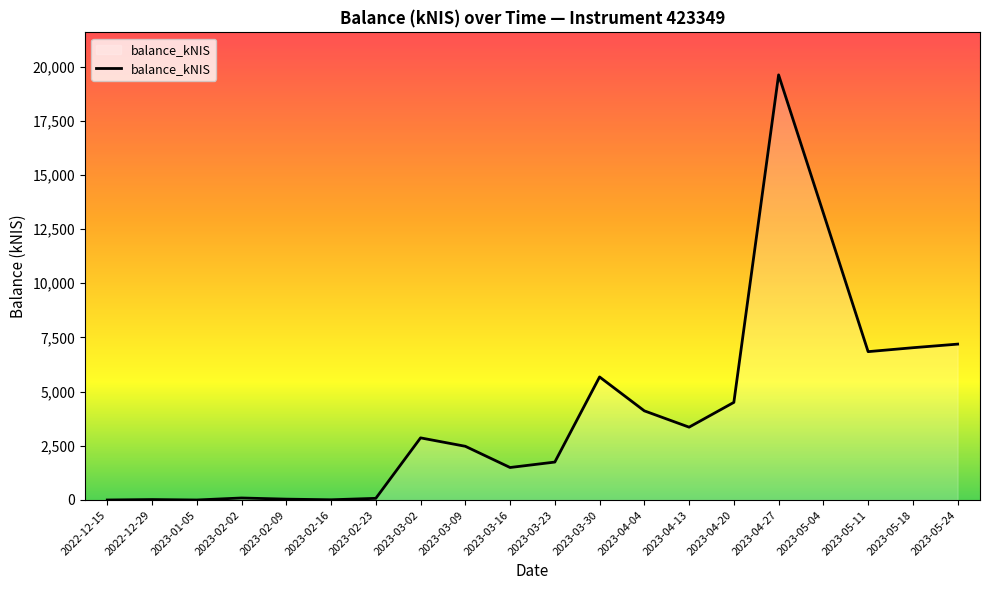

Where is the data nearest to the value 9807?

2023-05-24